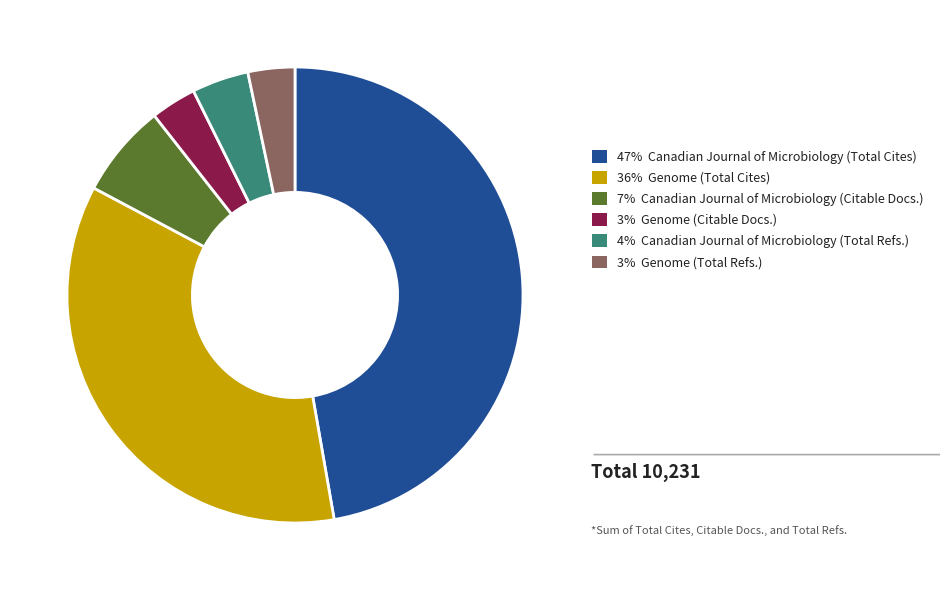

Is there a majority slice in this chart?

No